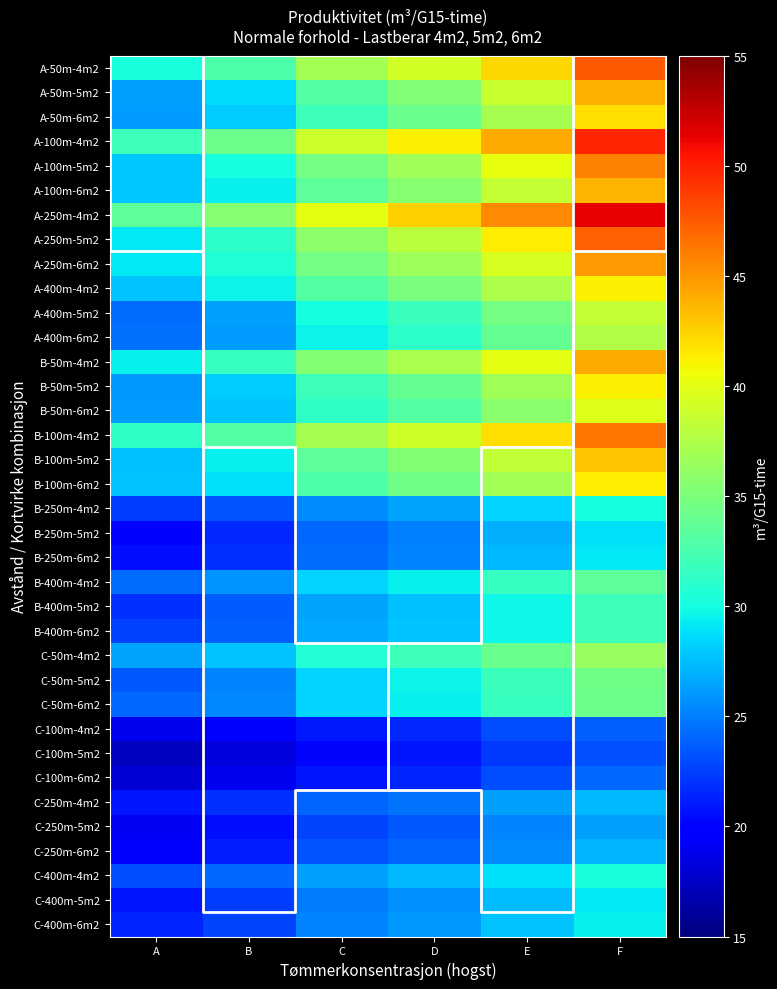

What is the smallest value displayed?

17.2